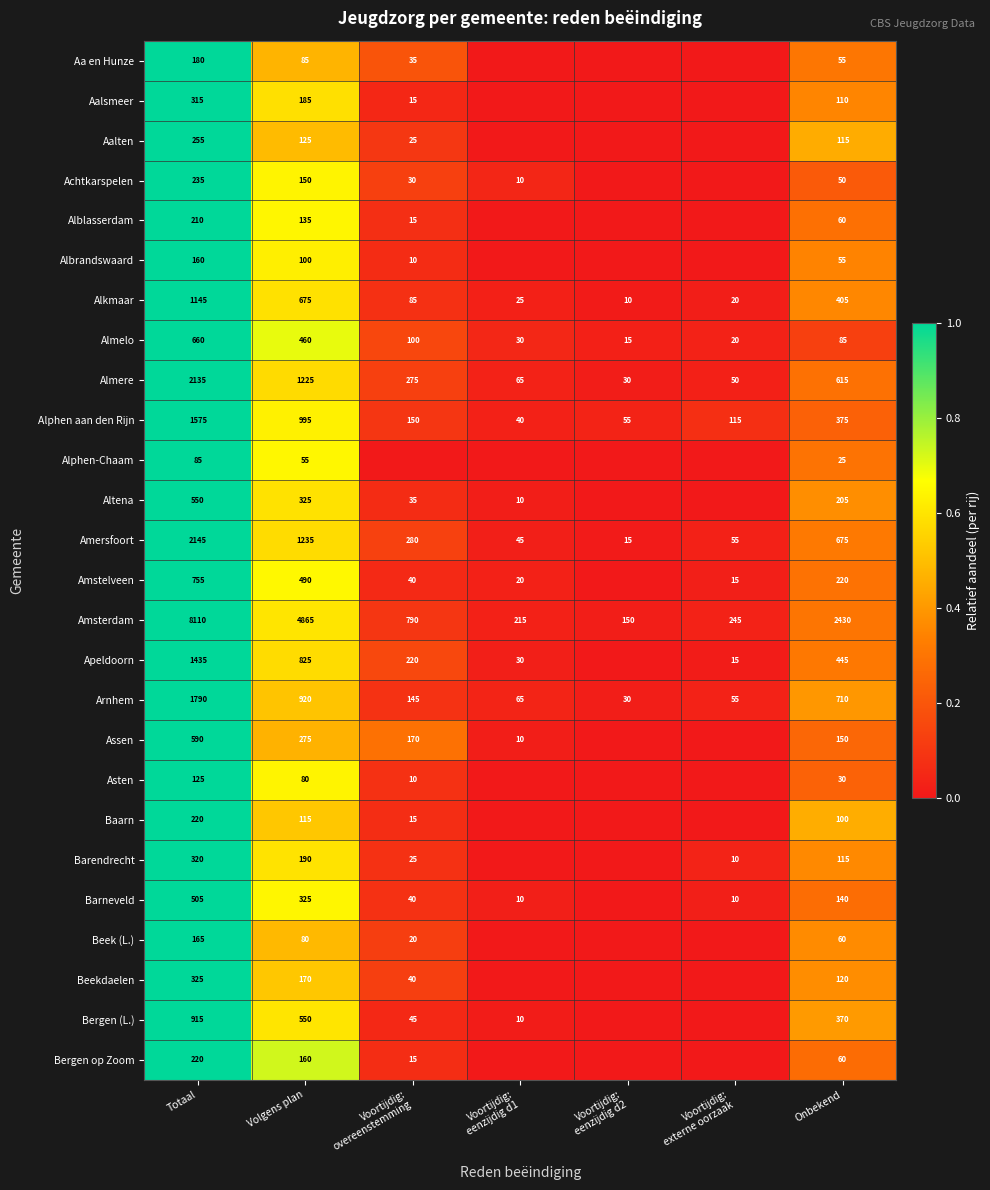

The value of Apeldoorn at Totaal is 1.6. True or false?

False